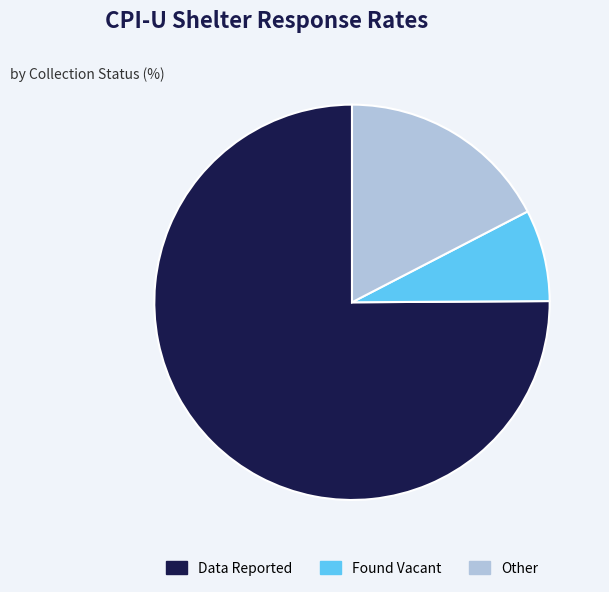

Combined, do Other and Data Reported account for over 50%?

Yes